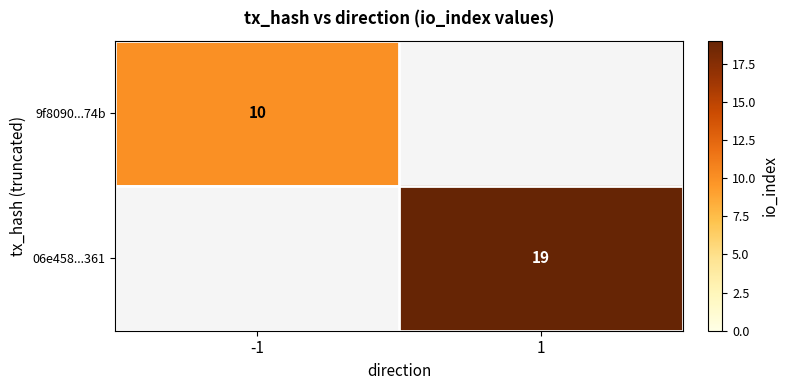

True or false: 9f8090...74b has a value of 13 at -1.

False